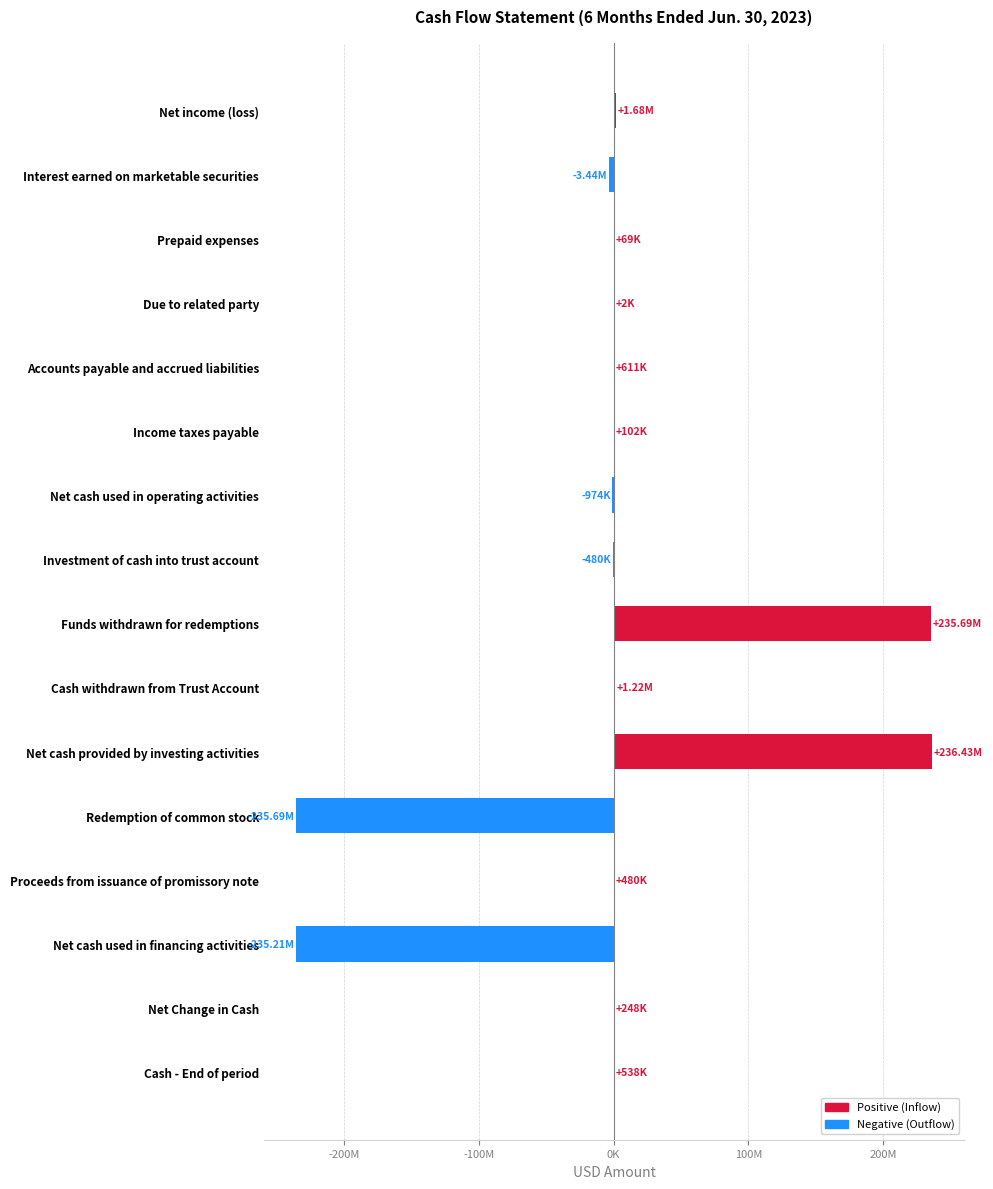

How many negative values are there?

5